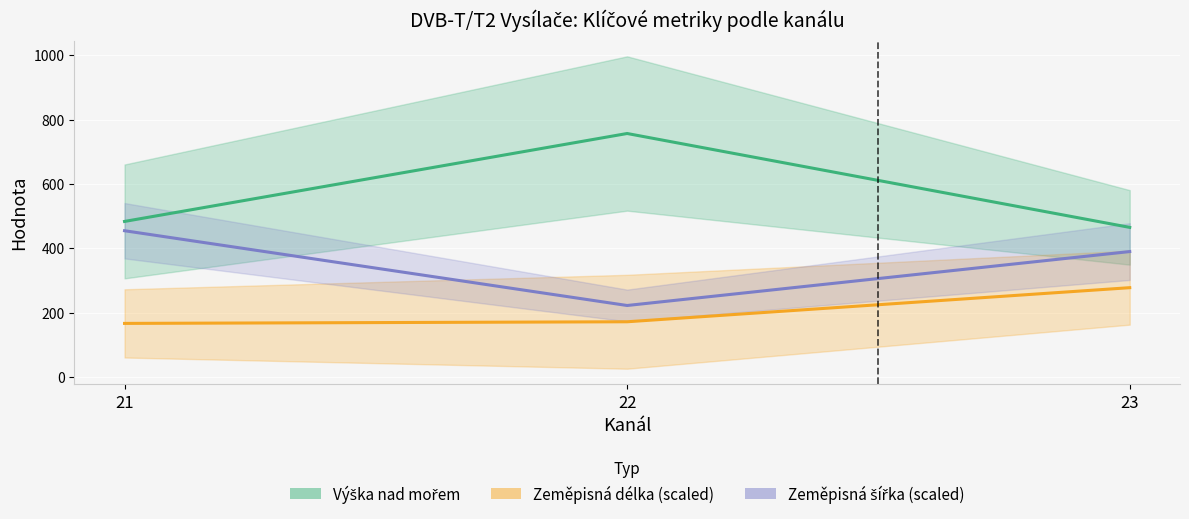

How many lines are shown in the chart?

3